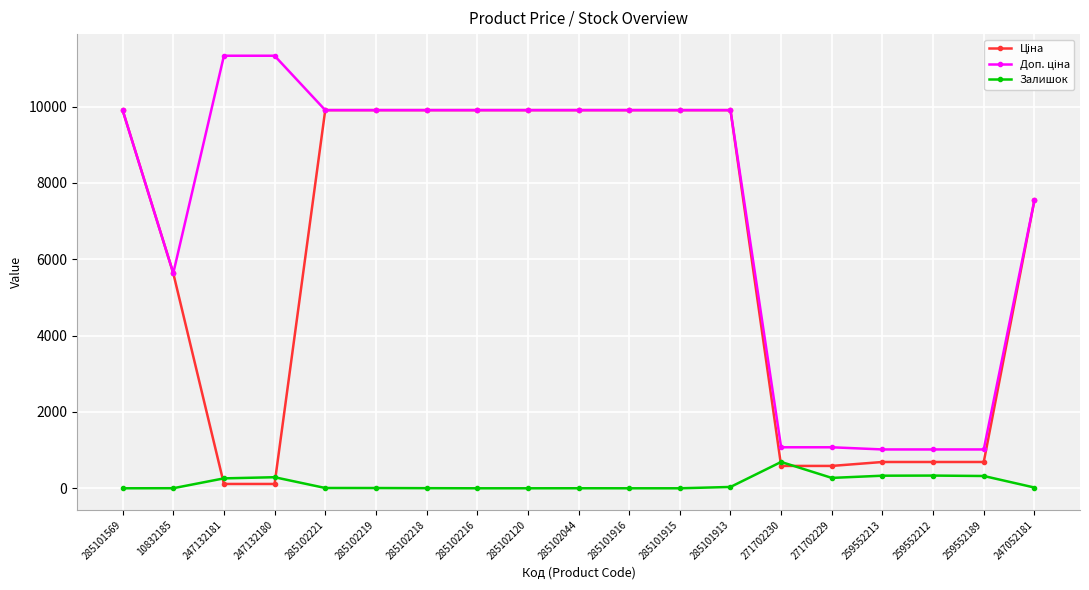

At how many categories does at least one series exceed 4709?

14